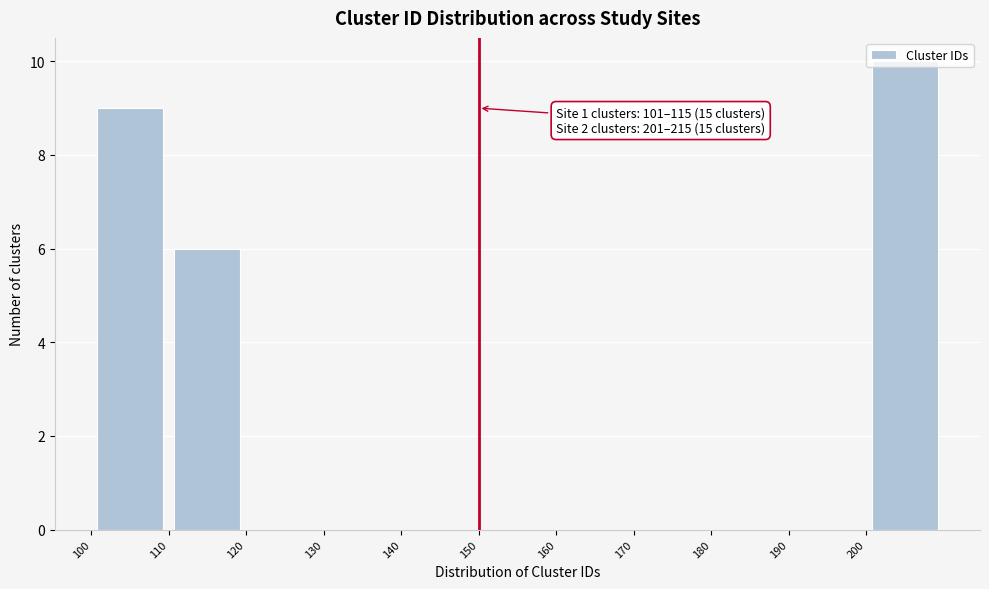

Which range on the x-axis has the tallest bar?

200 to 210